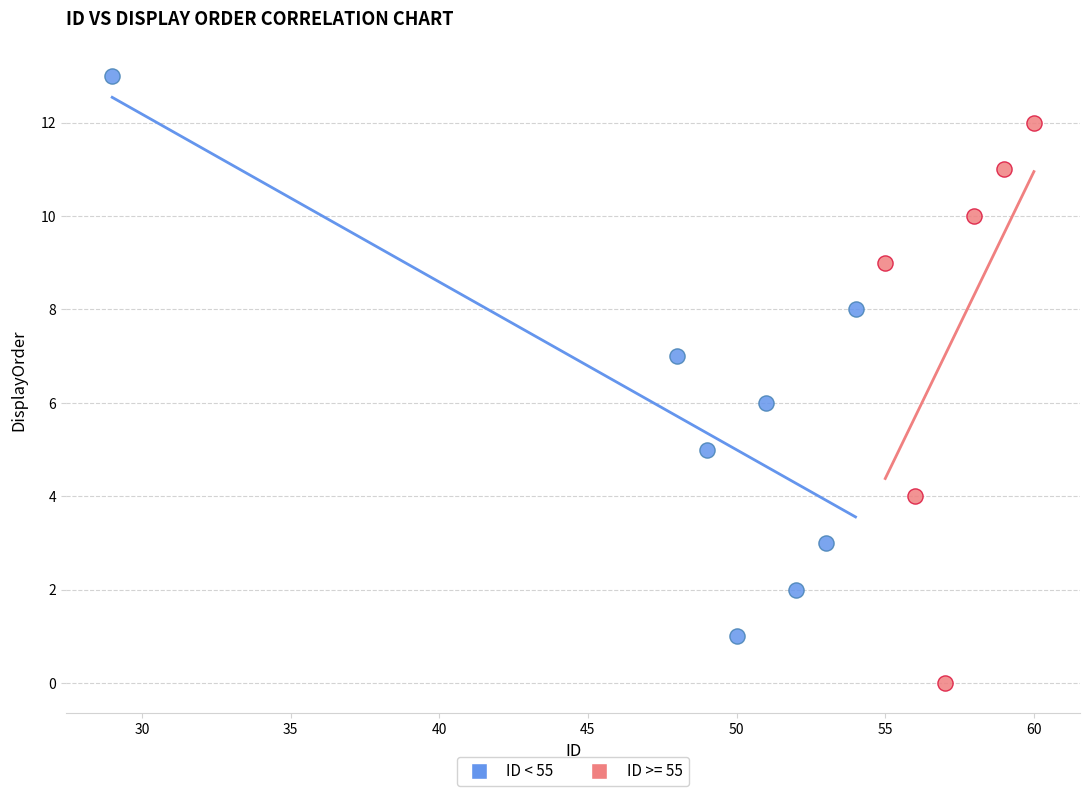

Which series contains the lowest Y value?

ID >= 55